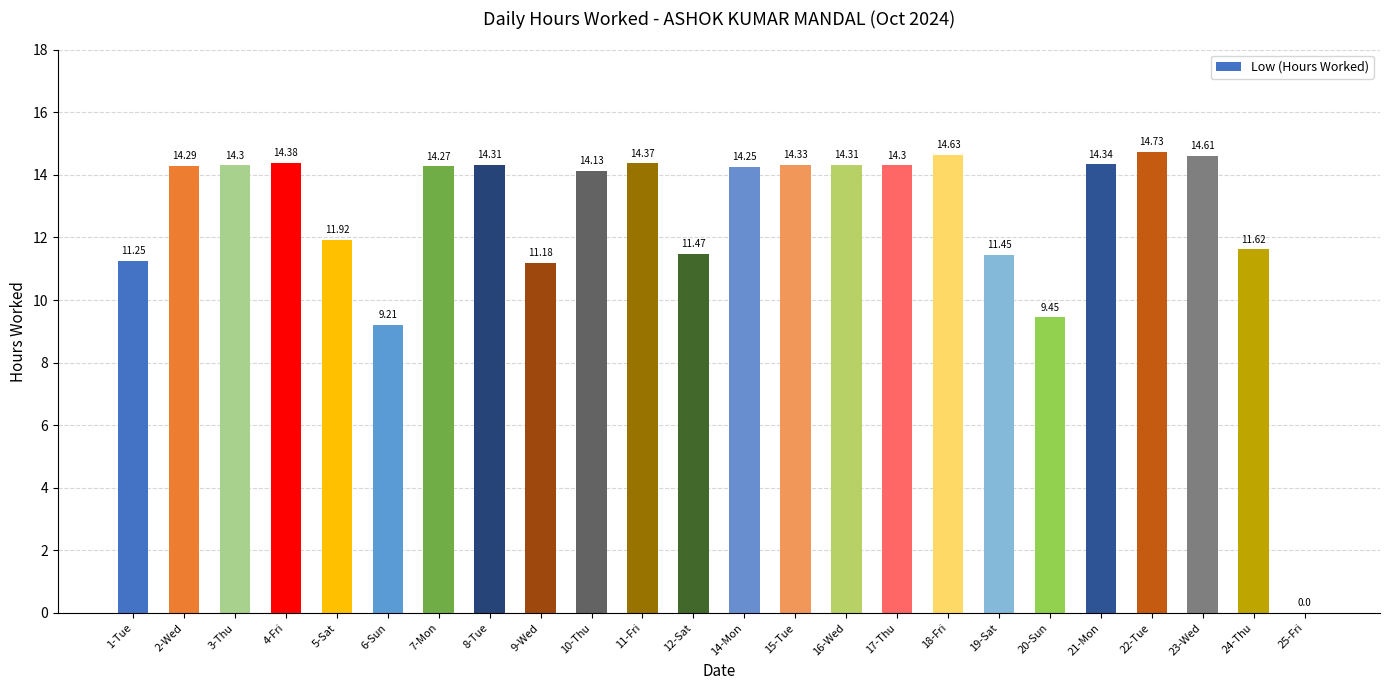

What is the ratio of the value at 22-Tue to the value at 9-Wed?

1.3